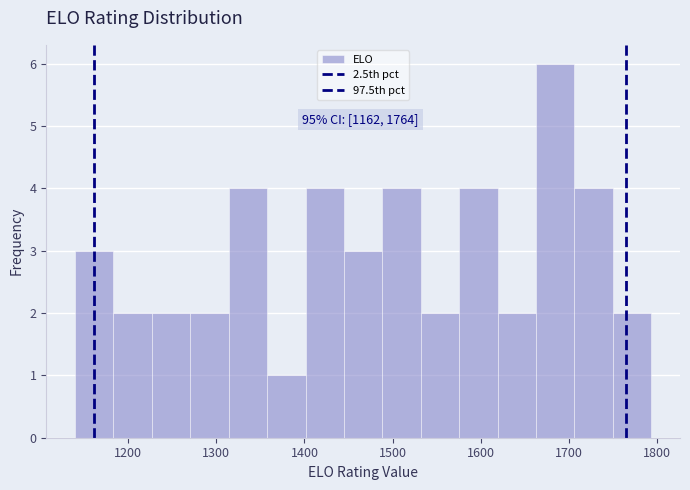

Over which range of the x-axis is the bar tallest?

1660 to 1710